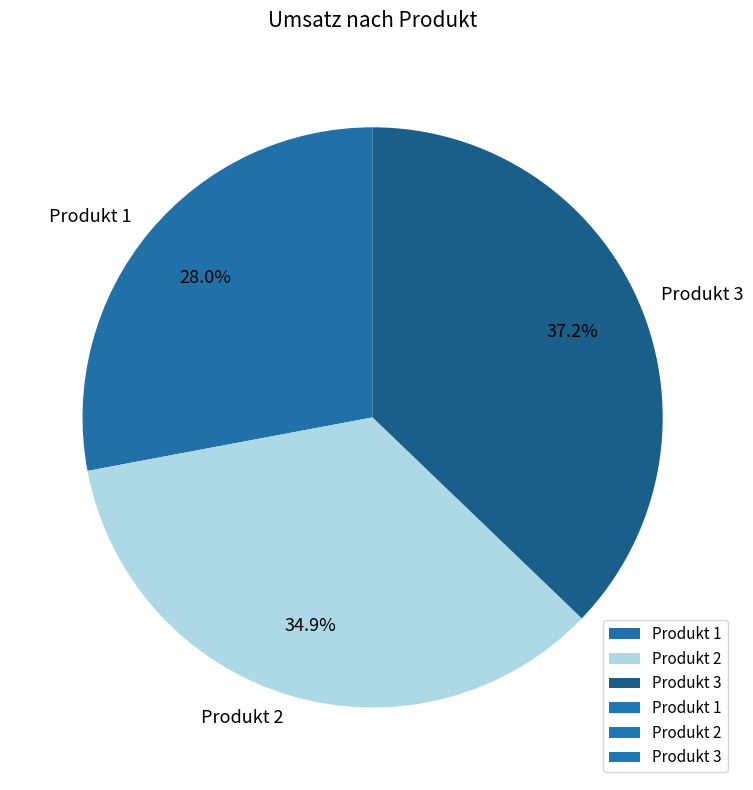

Is Produkt 2 the majority of the pie?

No